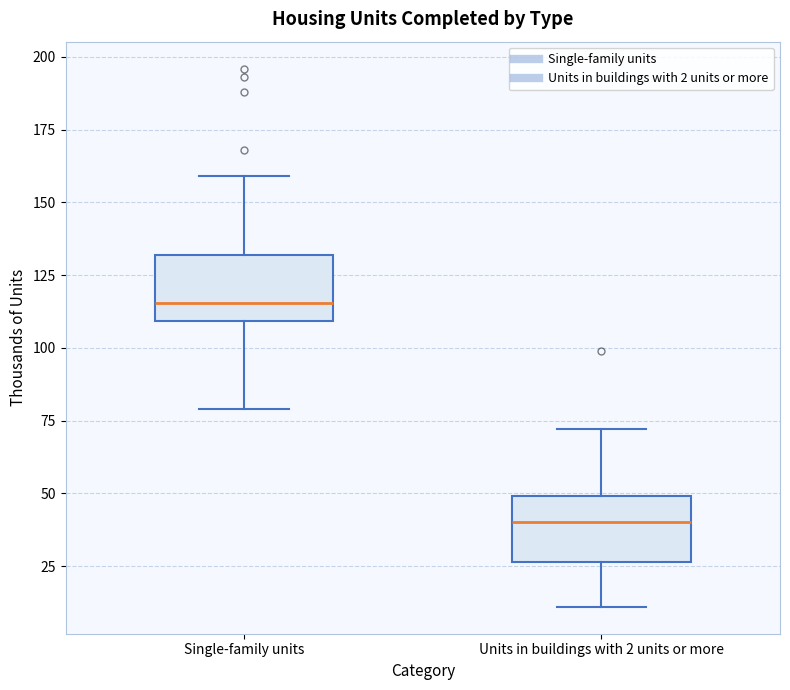

Where is the lower edge of the box for Units in buildings with 2 units or more on the y-axis? The values are not printed on the chart, so give them approximately, as read against the axis.

25